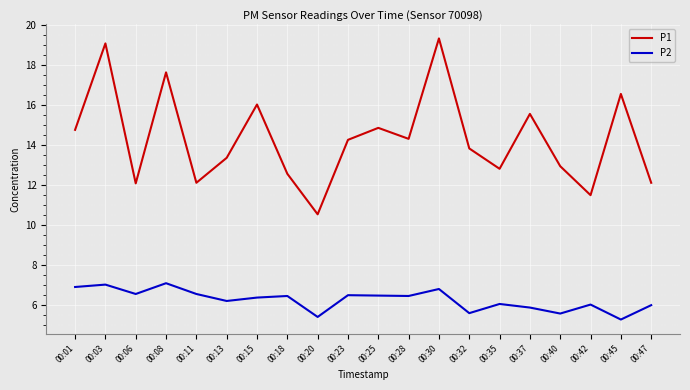

What are all the series names shown in the legend?

P1, P2